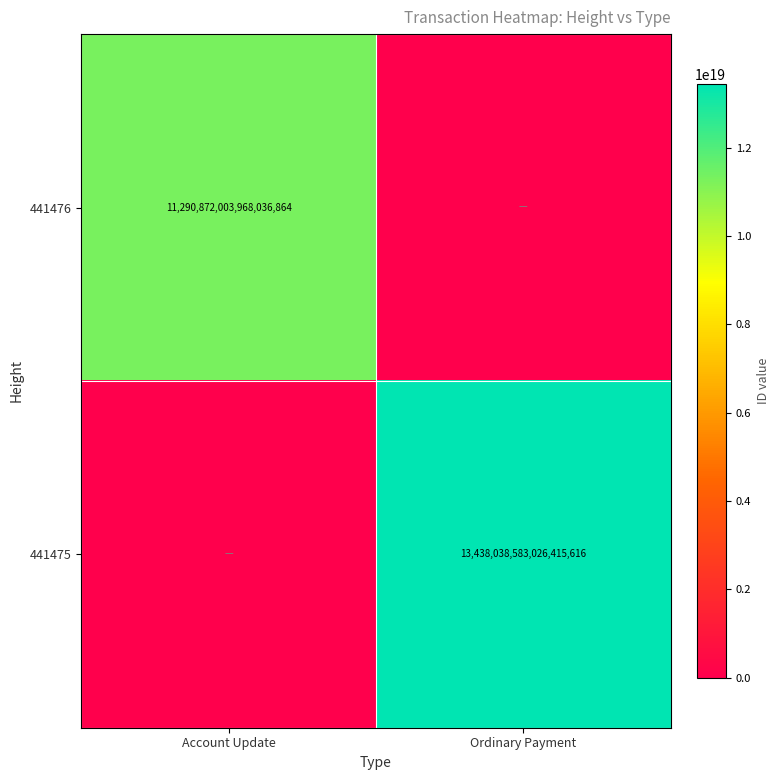

The 441476 series shows 14900292972226826240 at Account Update. True or false?

False